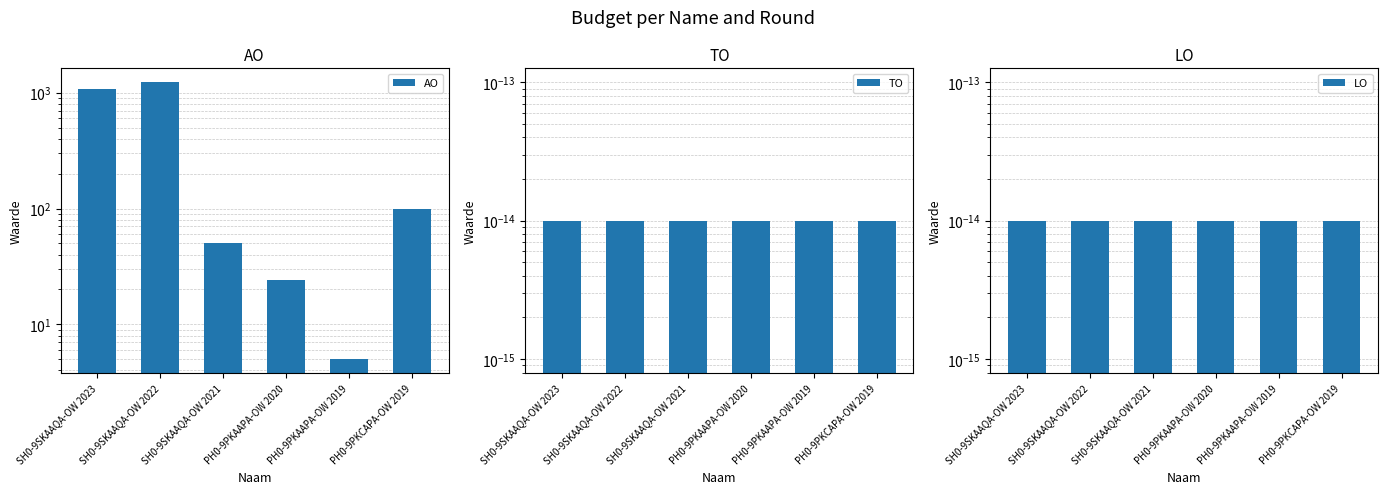

Reading left to right, what are all the values shown in this chart?

AO: 1076.0	1233.0	50.0	24.0	5.0	100.0
TO: 0.0	0.0	0.0	0.0	0.0	0.0
LO: 0.0	0.0	0.0	0.0	0.0	0.0